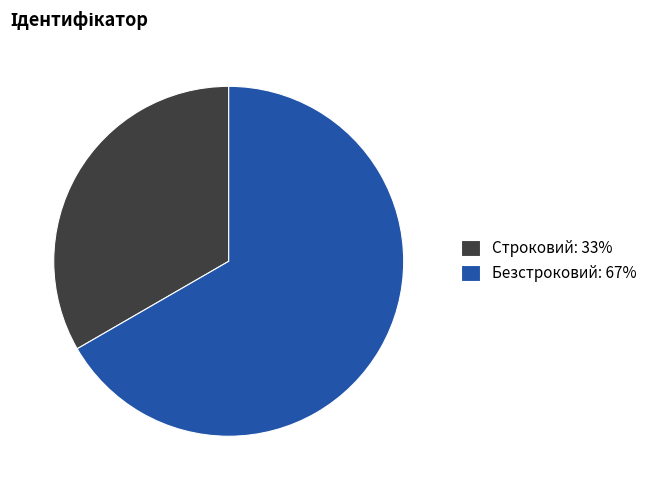

What is the majority slice?

Безстроковий